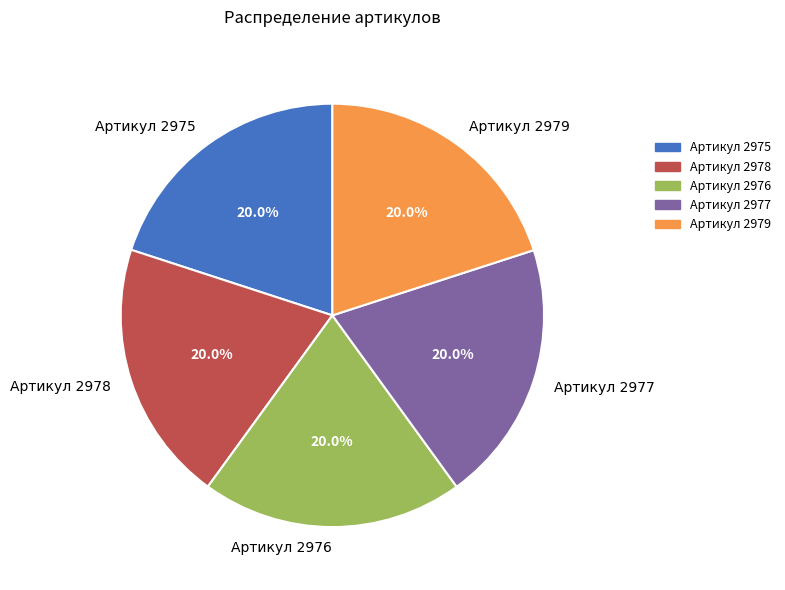

What percentage do Артикул 2979 and Артикул 2977 together represent?

40.0%